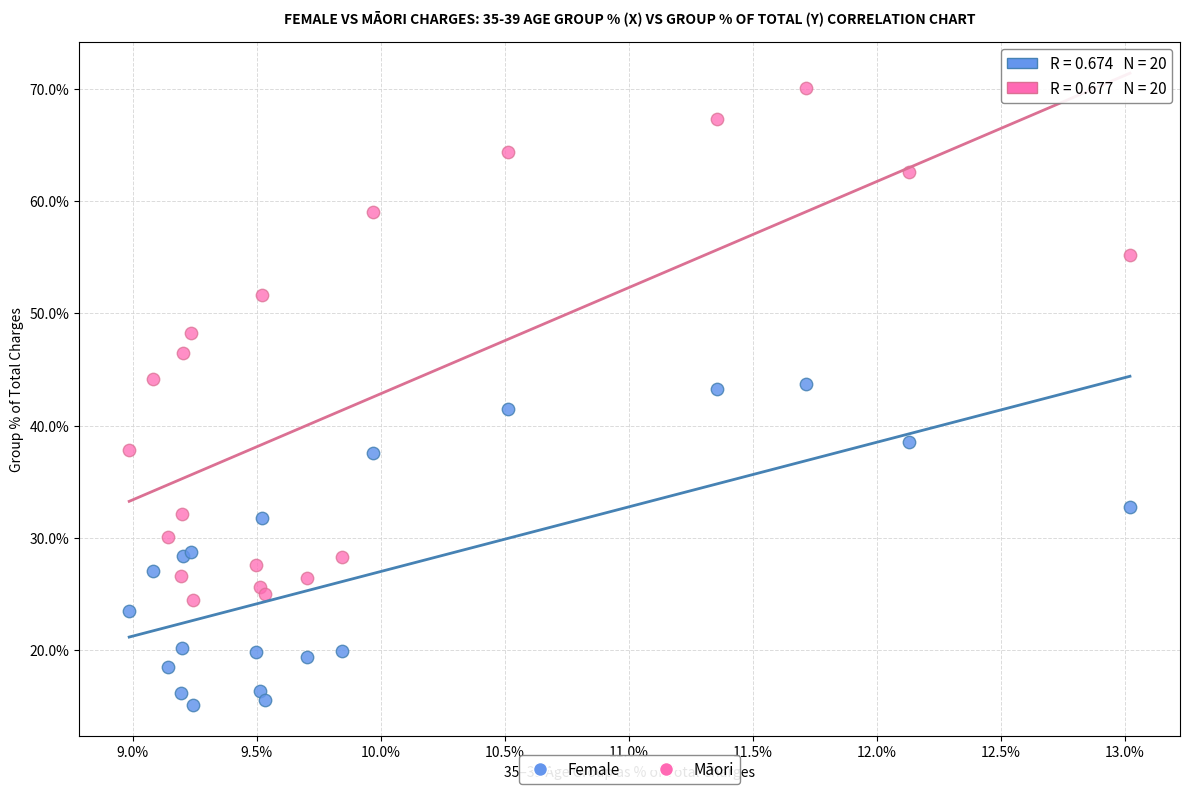

Which series has the widest spread of Y values?

Māori